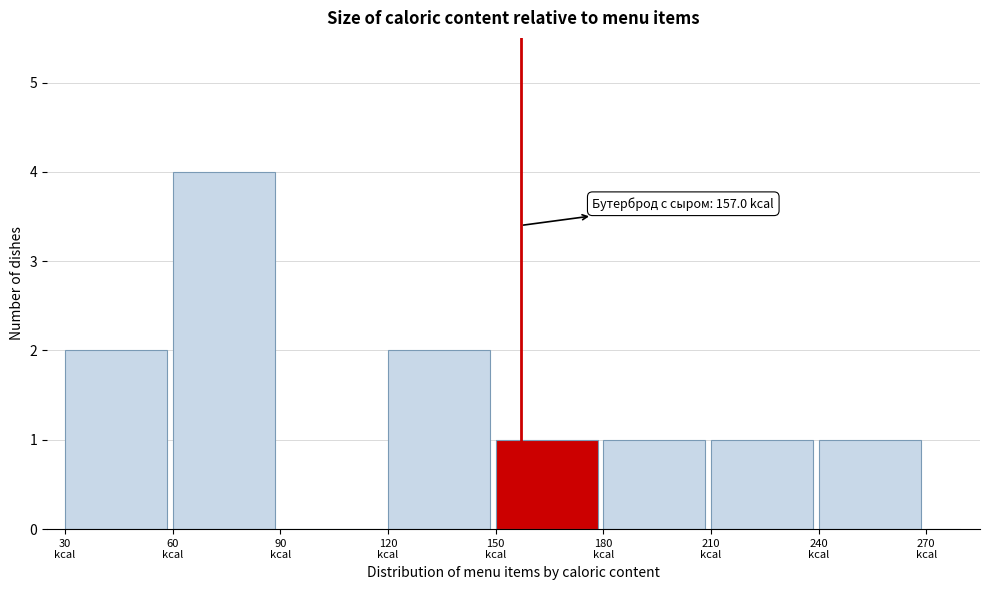

Read against the x-axis, roughly where is the centre of the tallest bar?

75